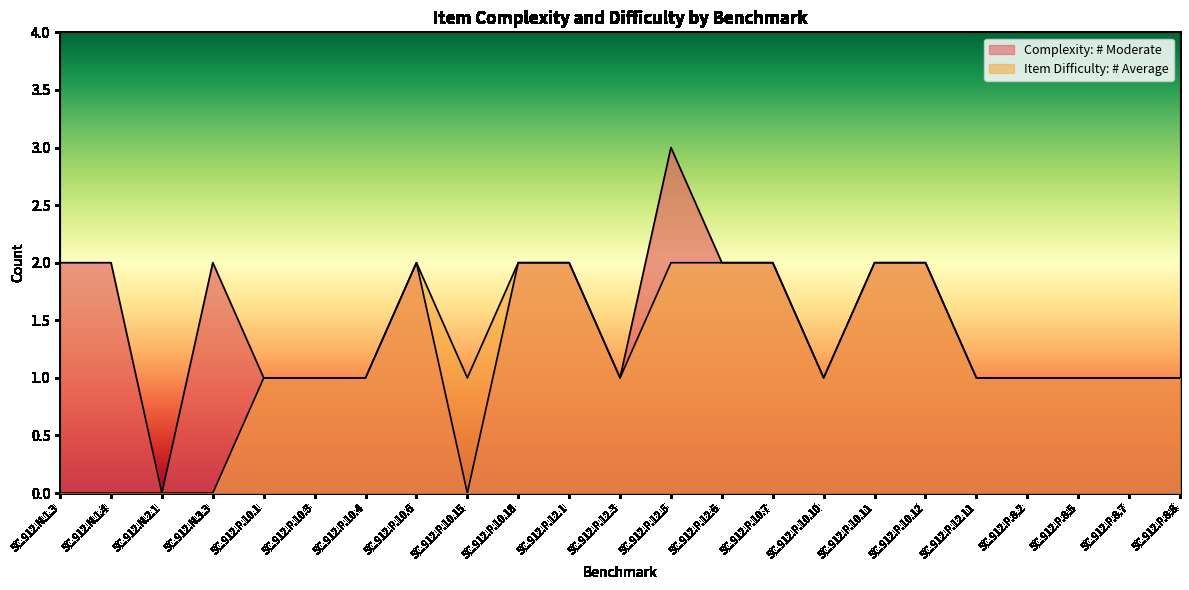

At which label does Item Difficulty: # Average first exceed 1?

SC.912.P.10.6